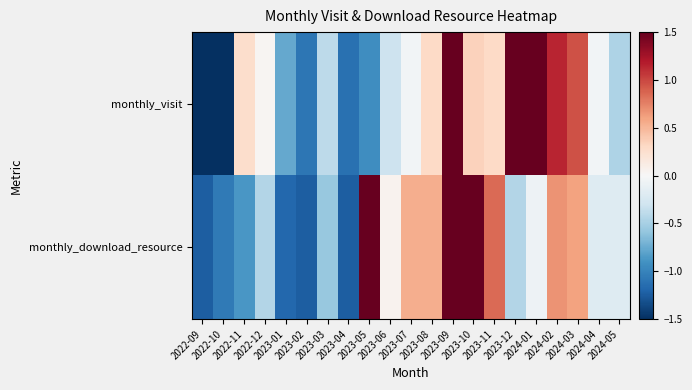

Reading left to right, transcribe all the data shown in this chart.

monthly_visit: 2022-09=-1.7	2022-10=-1.6	2022-11=0.3	2022-12=0.0	2023-01=-0.8	2023-02=-1.1	2023-03=-0.4	2023-04=-1.1	2023-05=-0.9	2023-06=-0.3	2023-07=-0.0	2023-08=0.3	2023-09=1.6	2023-10=0.3	2023-11=0.3	2023-12=1.9	2024-01=1.5	2024-02=1.1	2024-03=1.0	2024-04=-0.0	2024-05=-0.5
monthly_download_resource: 2022-09=-1.2	2022-10=-1.1	2022-11=-0.9	2022-12=-0.4	2023-01=-1.2	2023-02=-1.2	2023-03=-0.6	2023-04=-1.2	2023-05=1.6	2023-06=0.1	2023-07=0.5	2023-08=0.5	2023-09=2.3	2023-10=1.6	2023-11=0.9	2023-12=-0.4	2024-01=-0.1	2024-02=0.7	2024-03=0.6	2024-04=-0.2	2024-05=-0.2